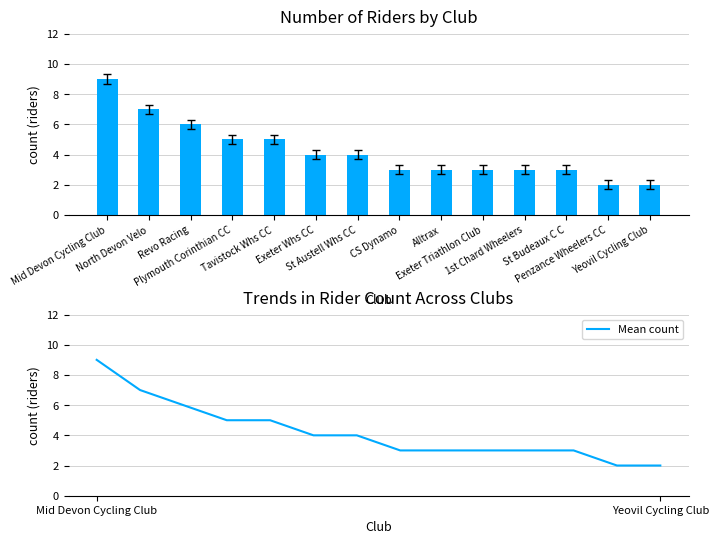

Rank the series by their maximum value, from highest to lowest.

Count, Mean count